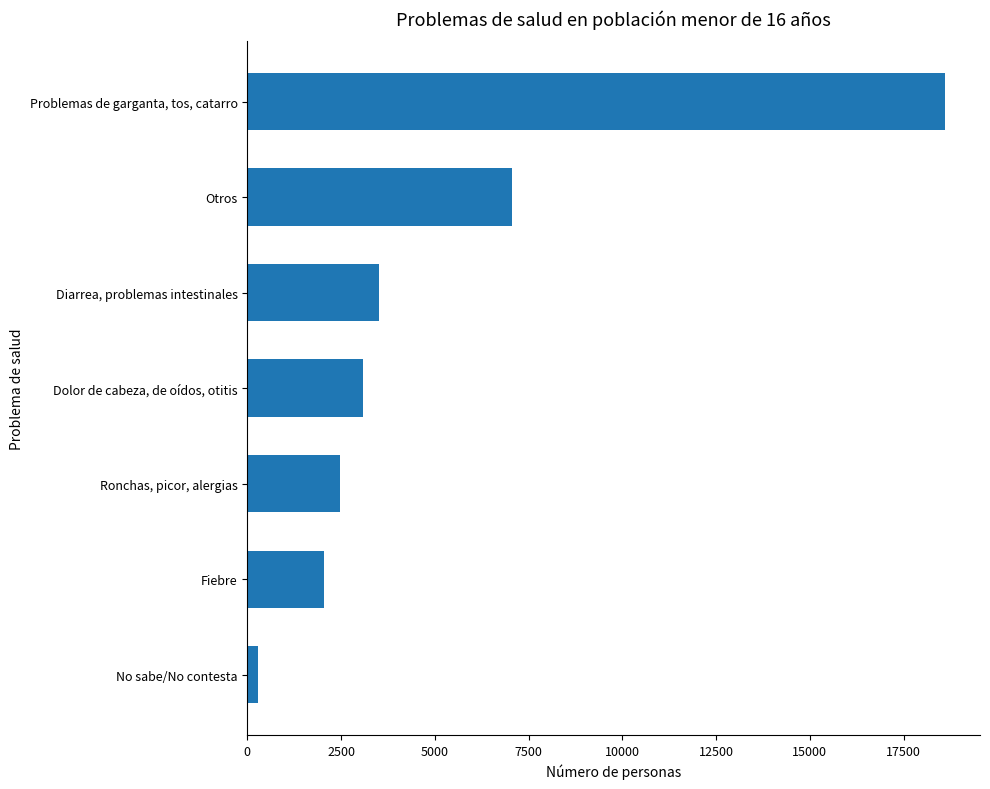

Are the bars horizontal?

Yes